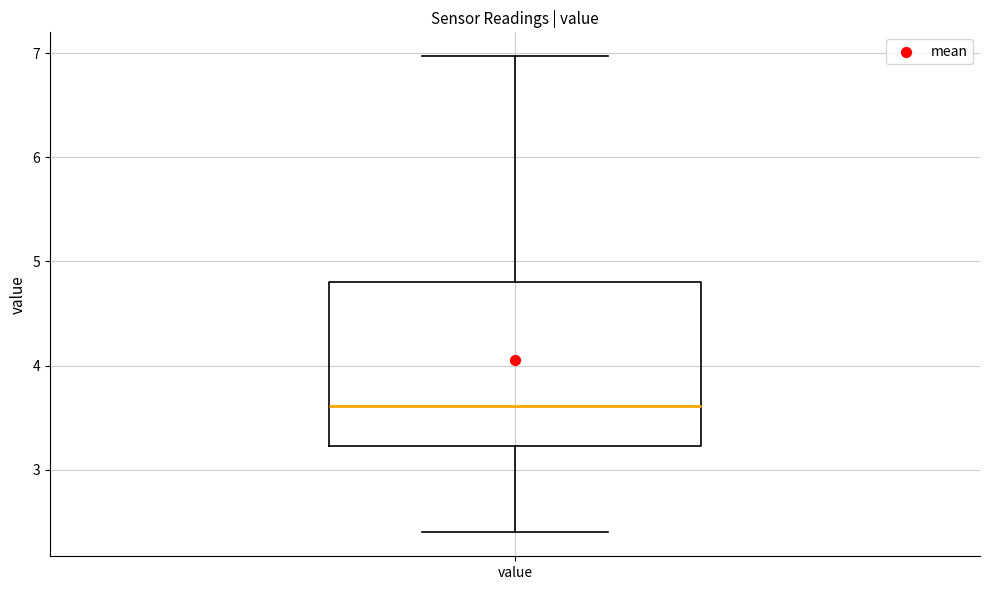

Transcribe this box plot: give where the median line is, the range the box spans, and where the two whiskers end, as read against the y-axis. The values are not printed on the chart, so give them approximately, as read against the axis.

median 3.6, box 3.2 to 4.8, whiskers 2.4 to 7.0